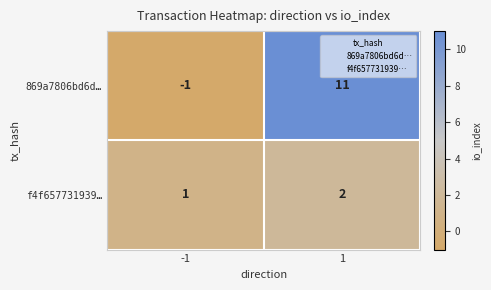

What is the sum of the f4f657731939… values at 1 and -1?

3